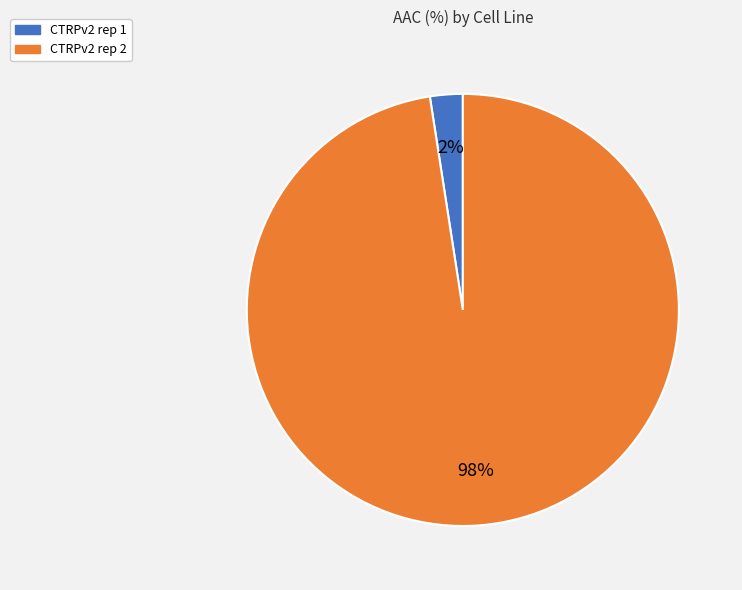

To the nearest percent, what is the combined percentage of CTRPv2 rep 2 and CTRPv2 rep 1?

100%